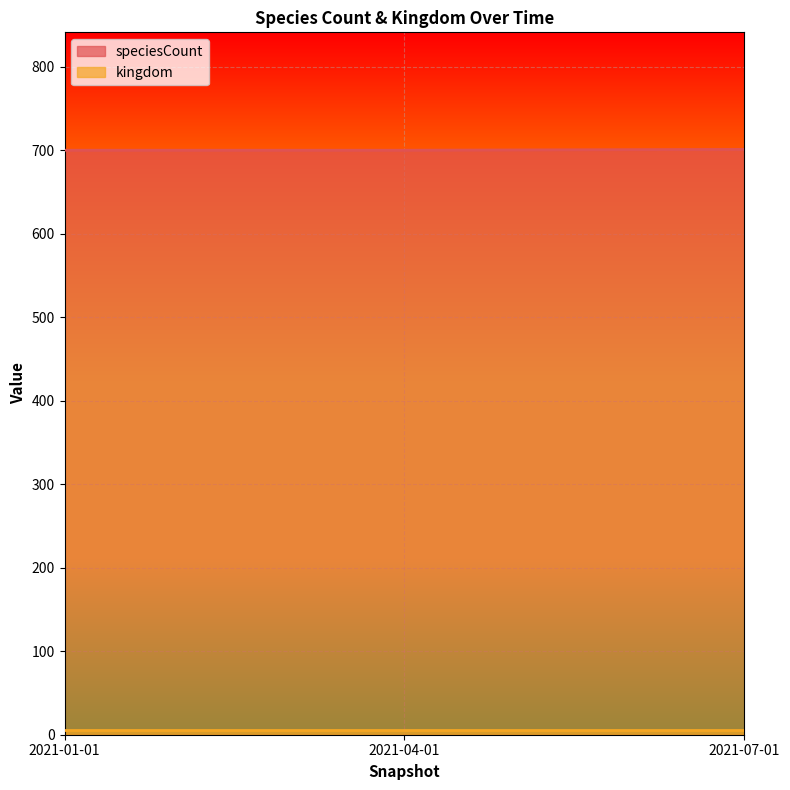

Reading left to right, what are all the values shown in this chart?

2021-01-01=700	2021-04-01=700	2021-07-01=701